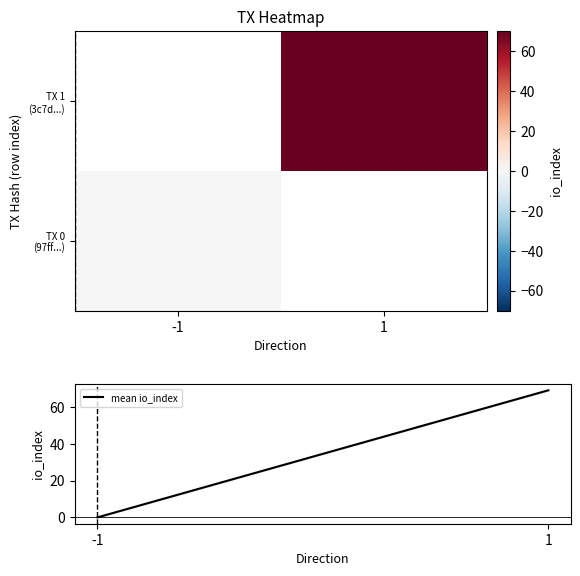

Which series changed the most between -1 and 1?

mean io_index